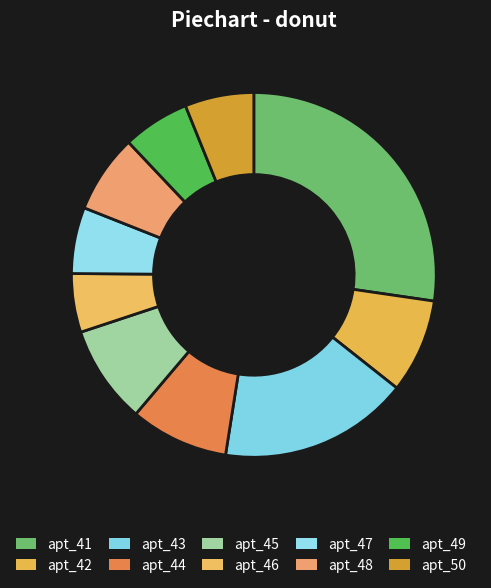

How many segments does this pie chart have?

10